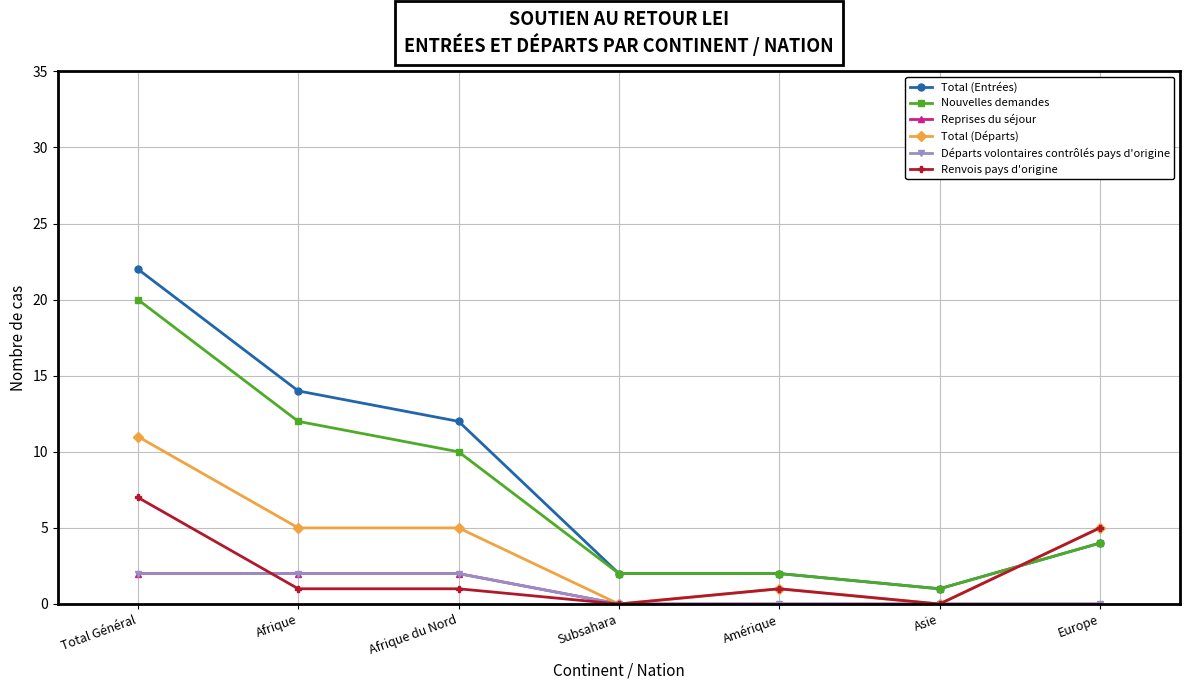

Is this an area chart (filled region under the line)?

No